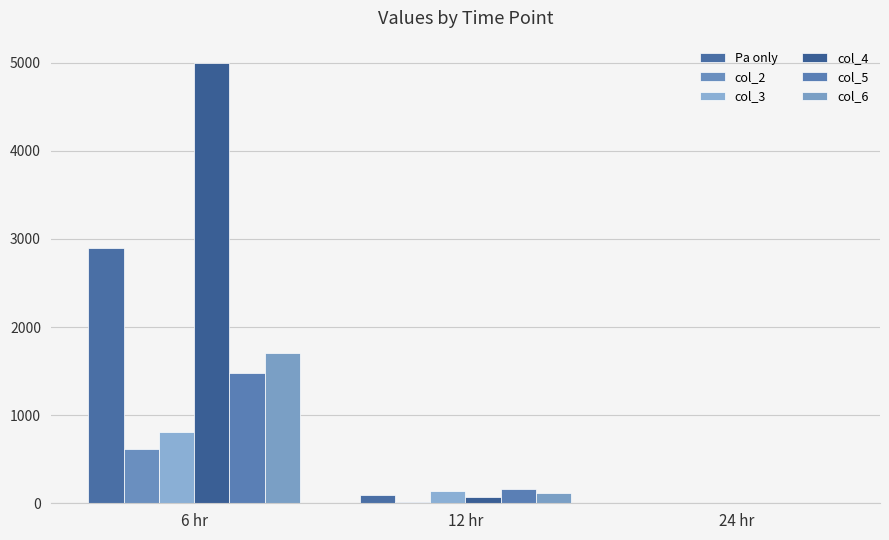

Is the value of col_6 at 24 hr greater than the value of col_2 at 6 hr?

No